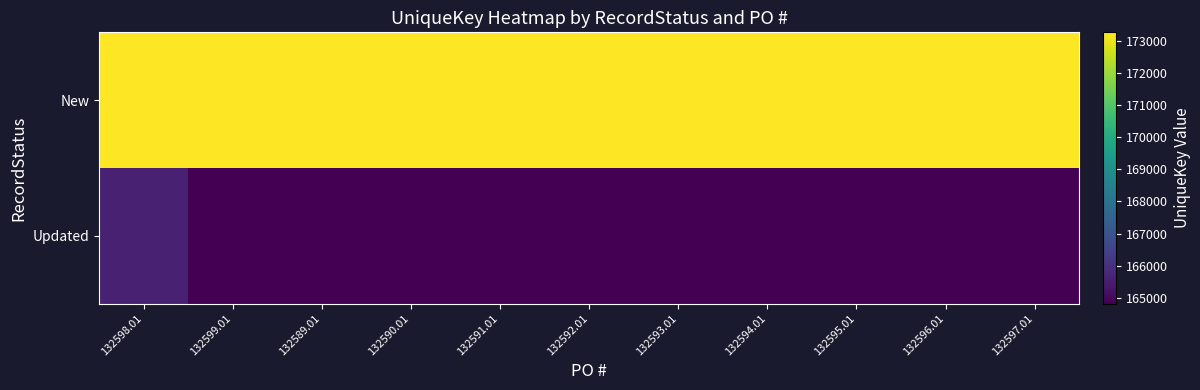

Which label corresponds to the largest value in the chart?

132599.01